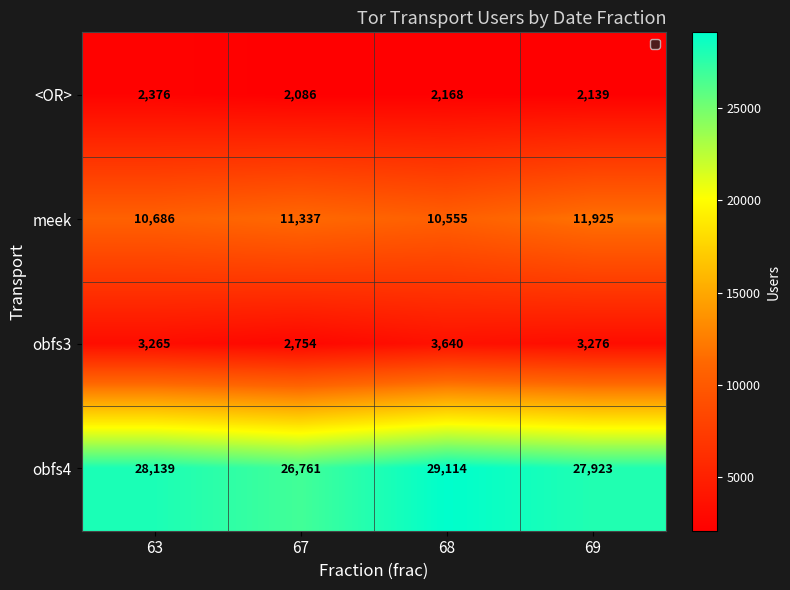

At which label does meek reach its minimum?

68